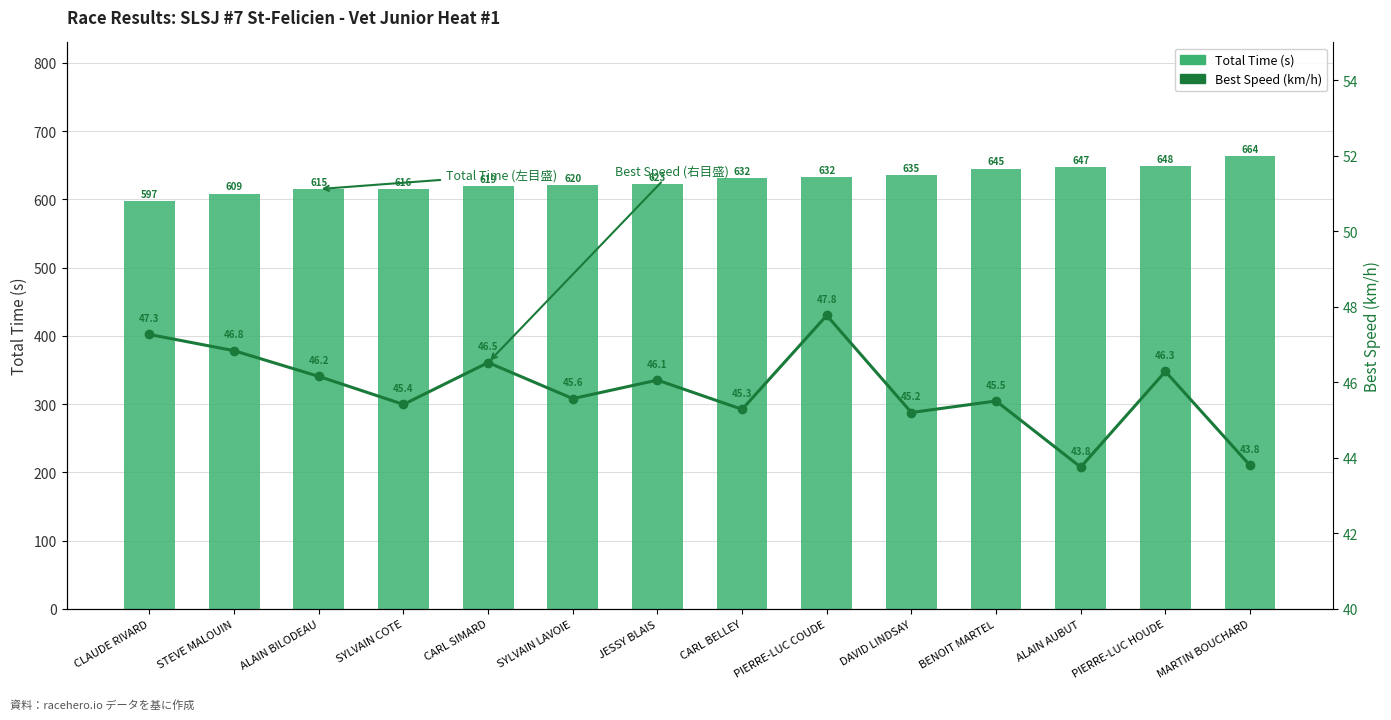

What is the difference between the highest and lowest values at JESSY BLAIS?

577.1